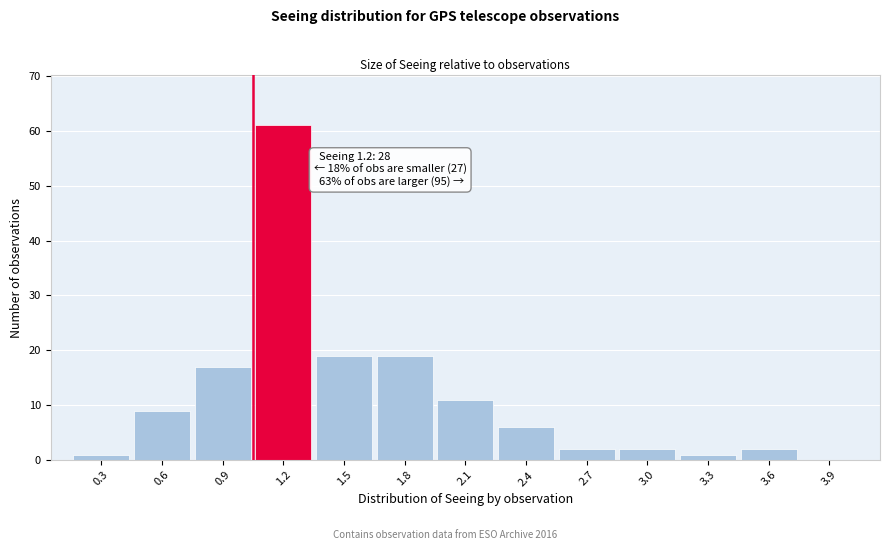

Reading left to right, list all the values displayed in this chart.

0.3=1	0.6=9	0.9=17	1.2=61	1.5=19	1.8=19	2.1=11	2.4=6	2.7=2	3.0=2	3.3=1	3.6=2	3.9=0